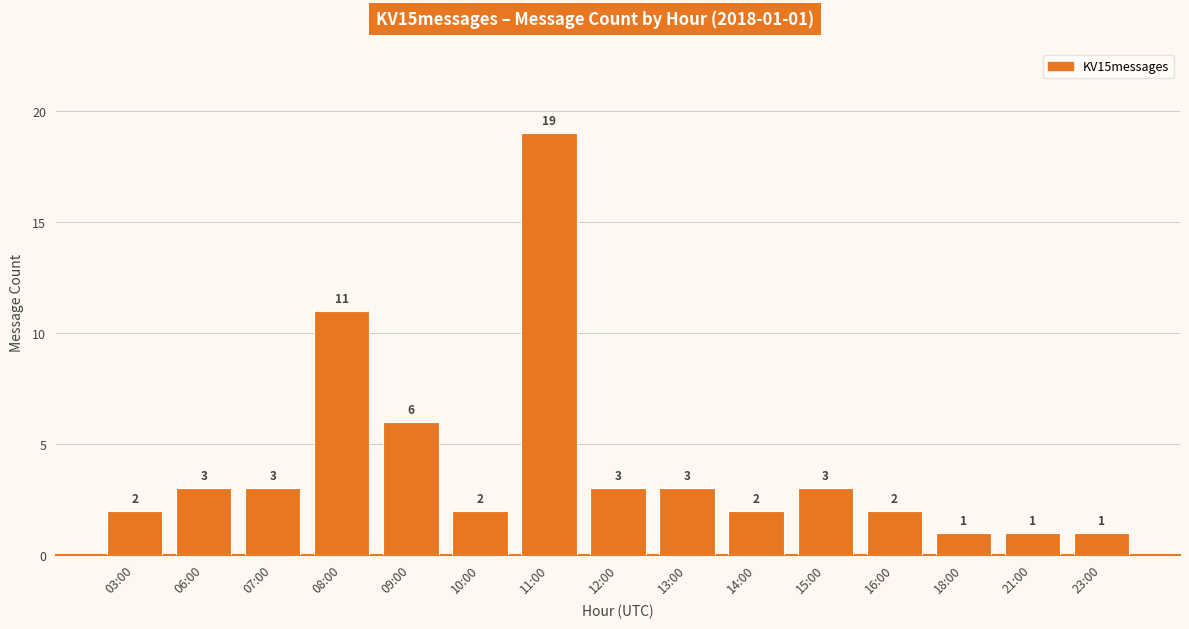

What is the average value?

4